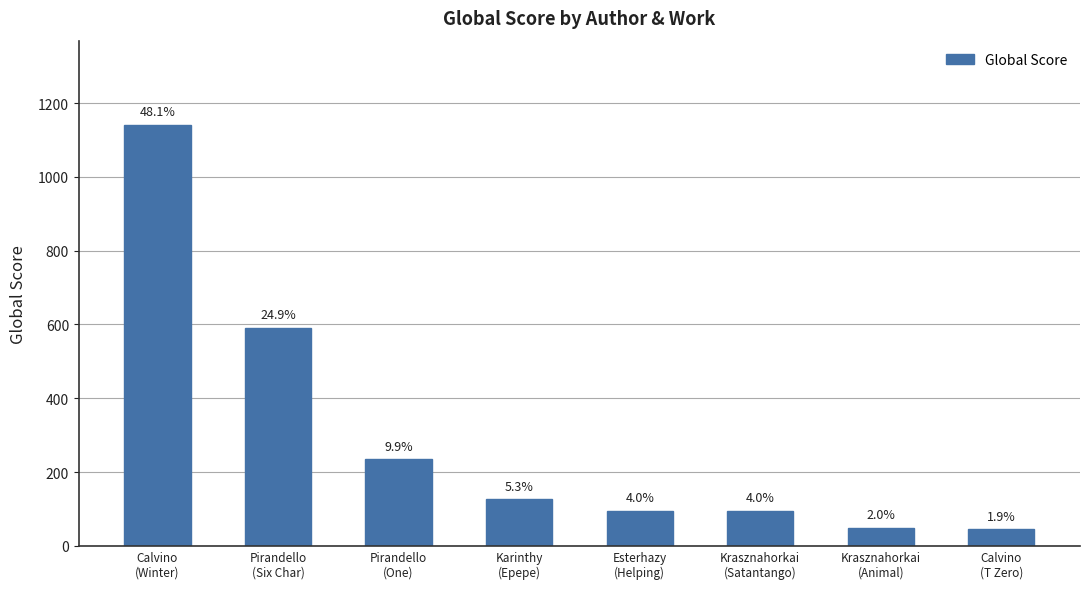

At which label is the value closest to 593?

Pirandello
(Six Char)